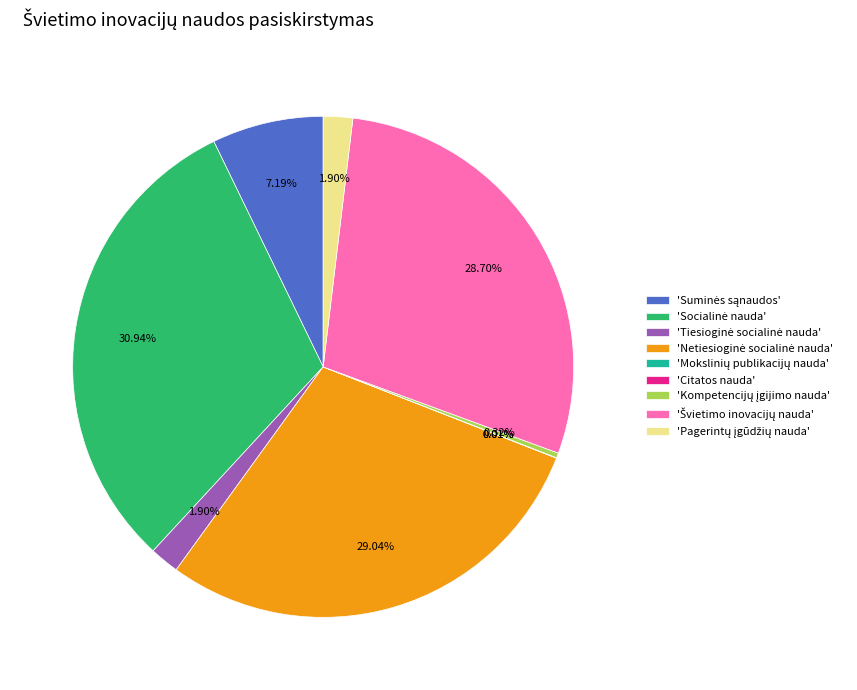

Does any single category account for the majority?

No